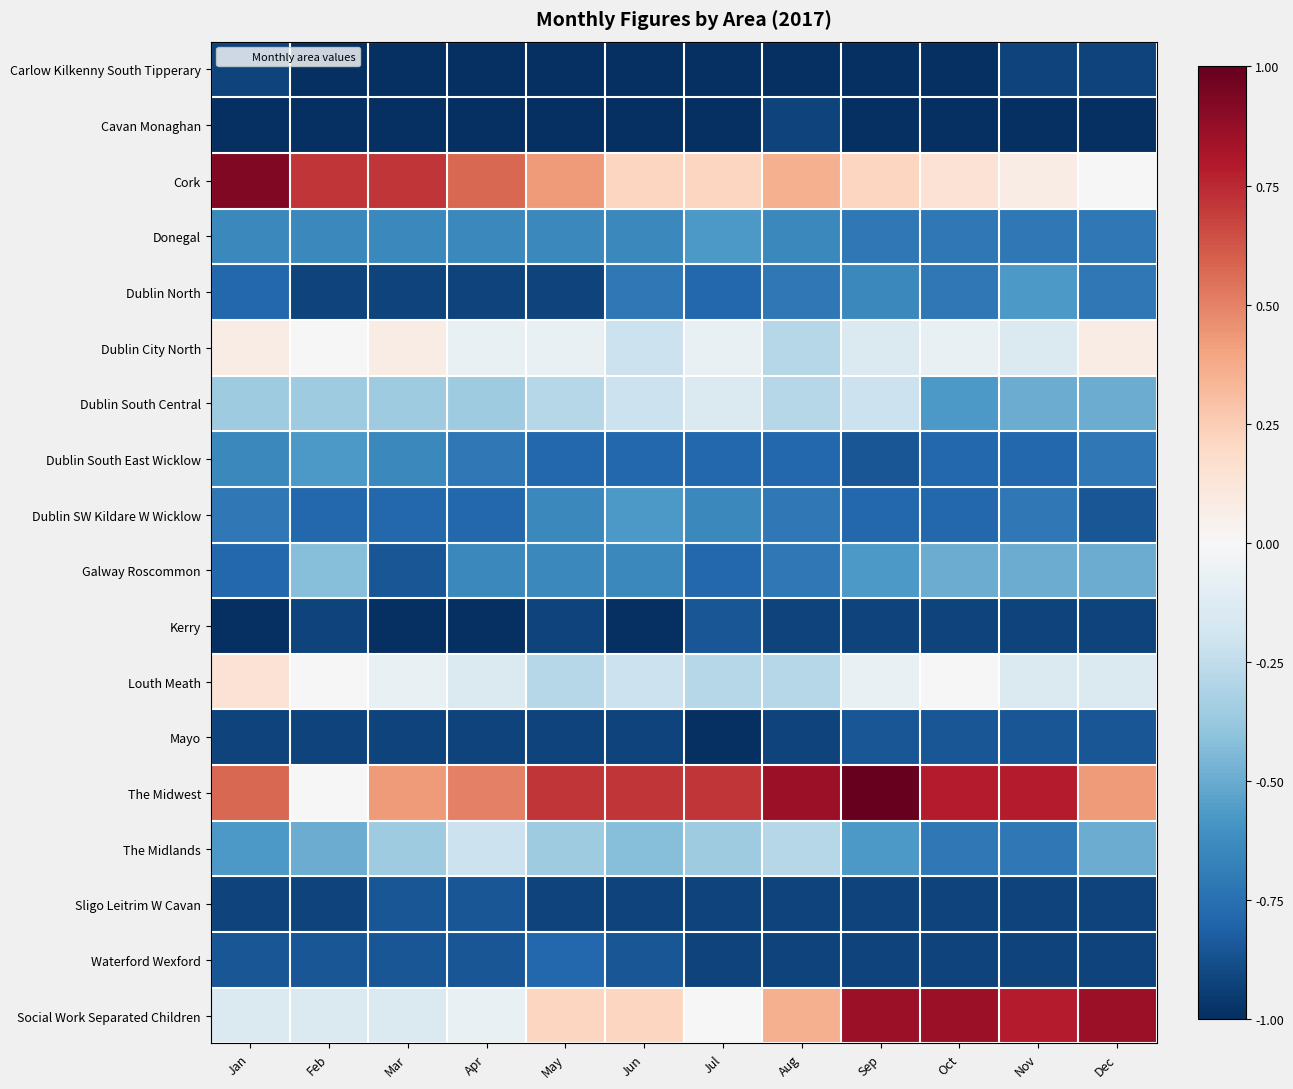

At which category does the chart reach its peak across all series?

Sep